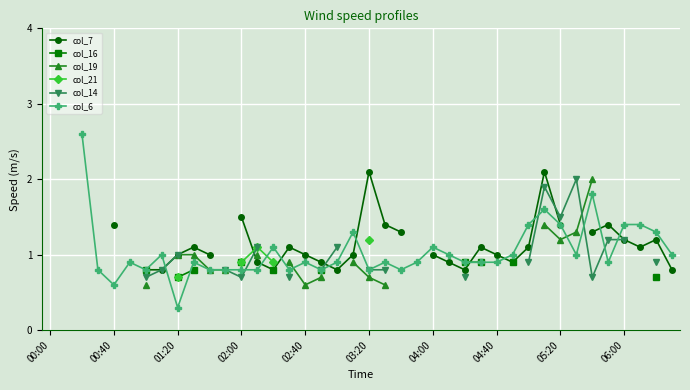

How many values in the col_14 series exceed 1?

7